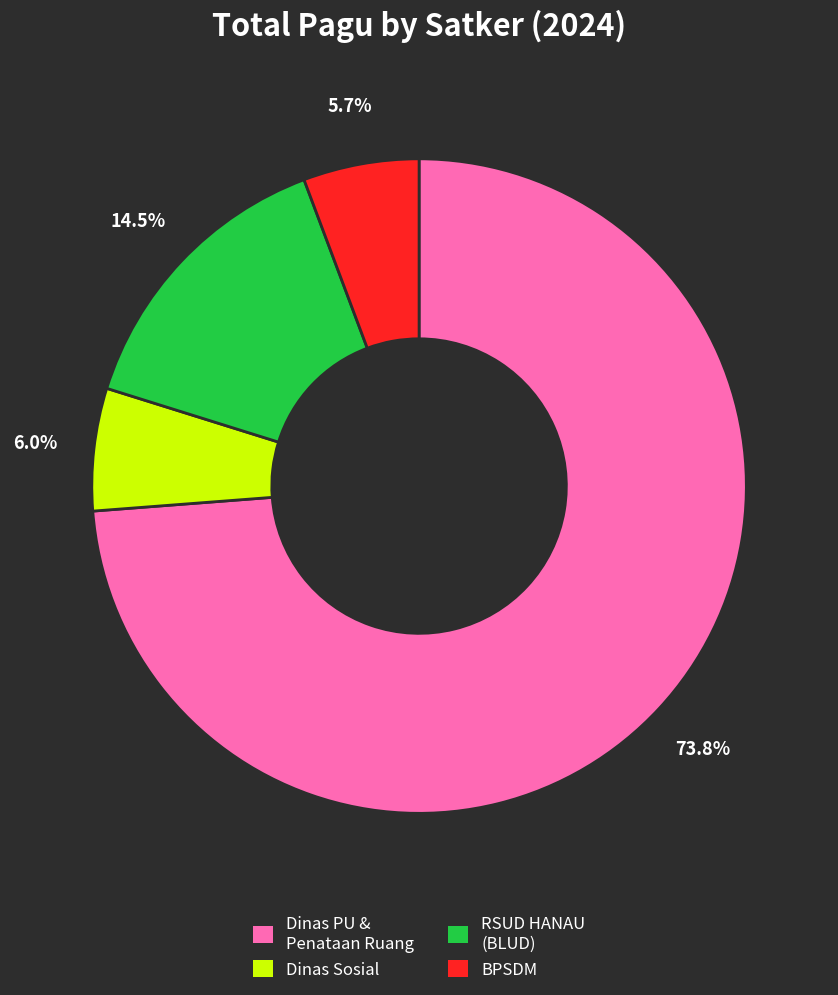

Is there any slice that represents more than half of the pie?

Yes